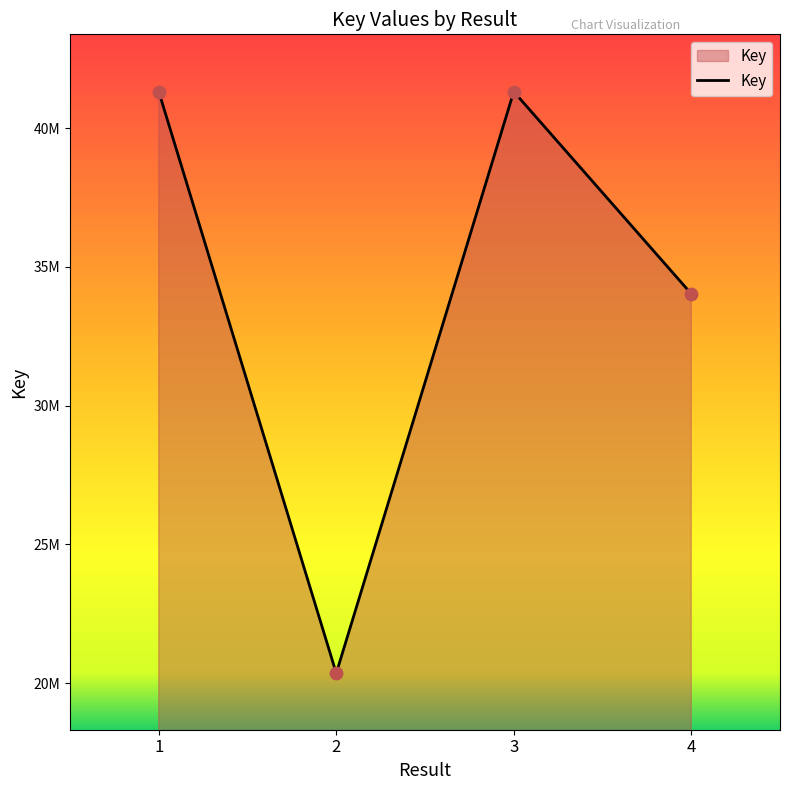

Which has a higher value, 3 or 1?

3